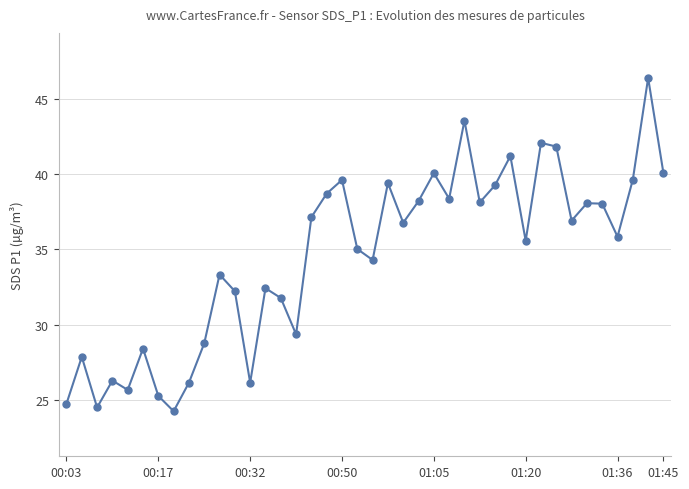

How many points are higher than both their immediate neighbors (excluding endpoints)?

13